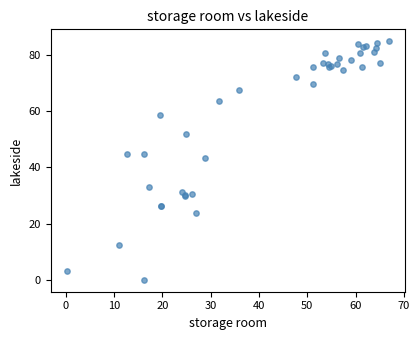

What Y value in the scatter plot is closest to 42?

43.4